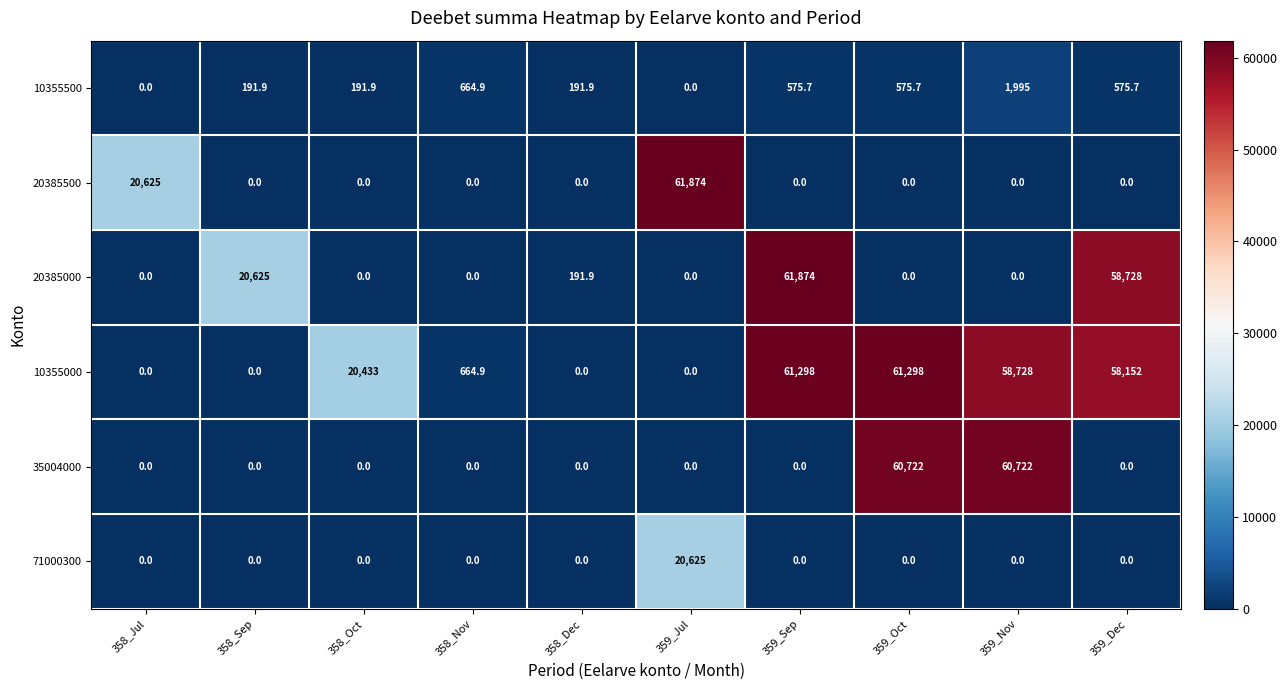

What is the sum of the 10355500 values at 358_Jul and 358_Nov?

664.9